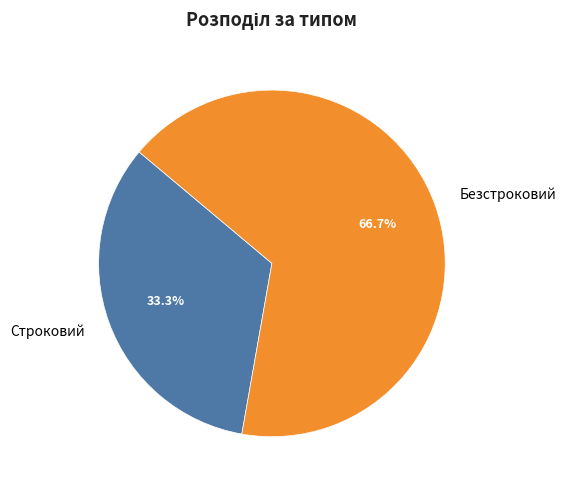

Approximately how many times larger is the value at Безстроковий compared to Строковий?

2.0